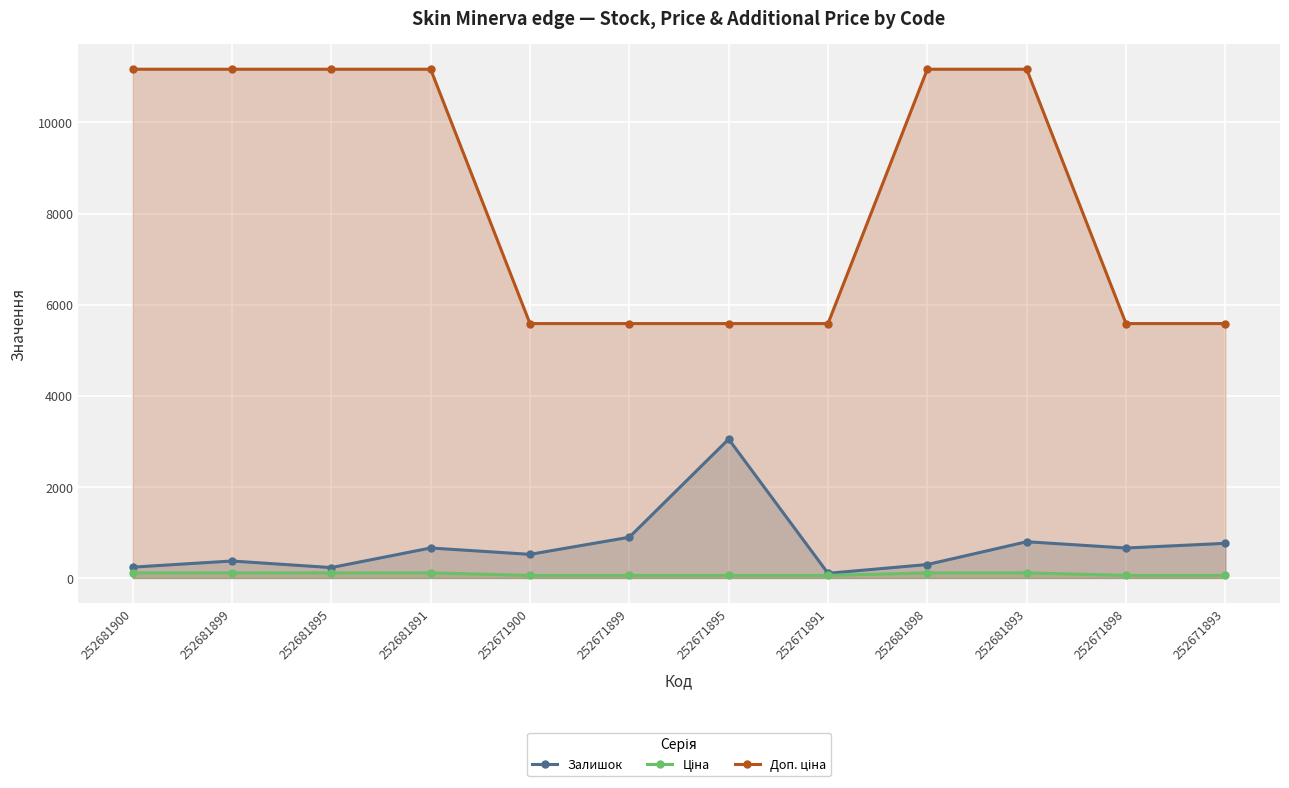

The value of Доп. ціна at 252671895 is 2215.4. True or false?

False